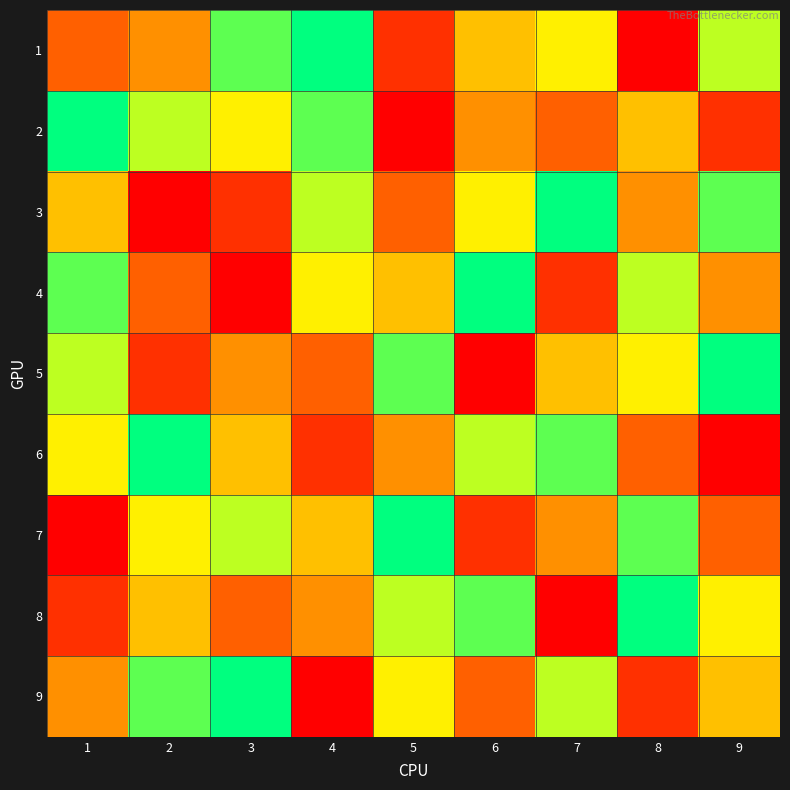

What is the greatest value displayed?

9